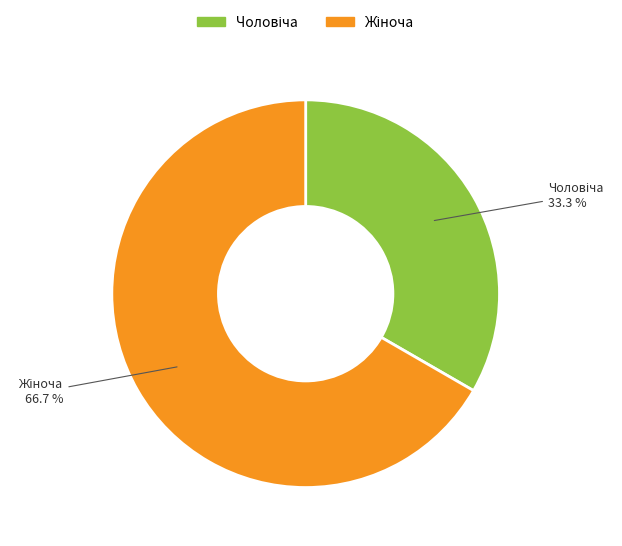

Is there any slice that represents more than half of the pie?

Yes